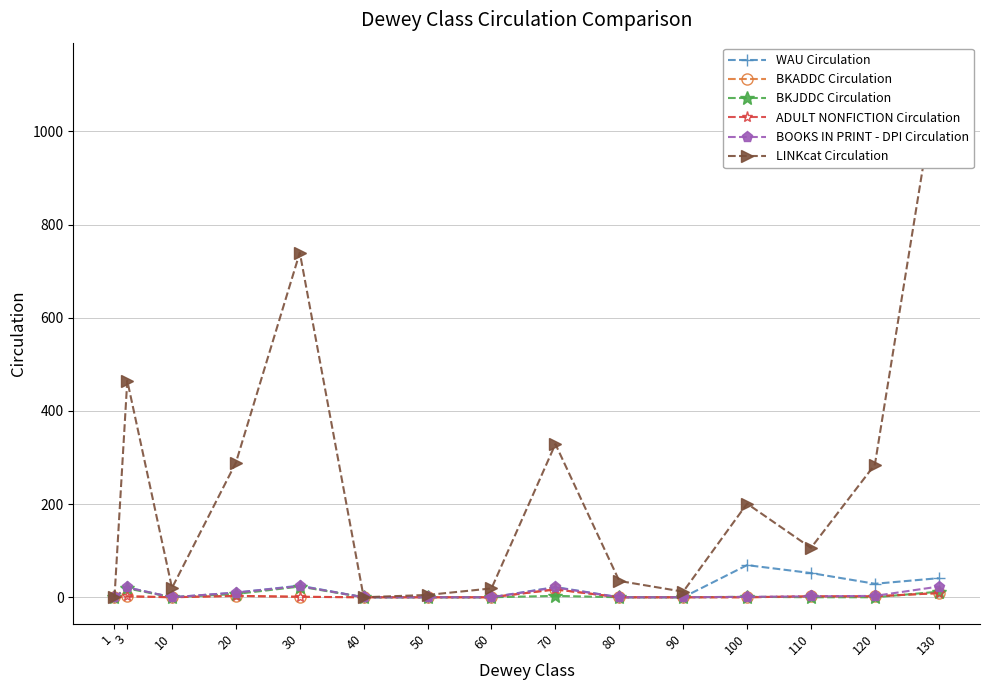

How many values in BOOKS IN PRINT - DPI Circulation are above zero?

8